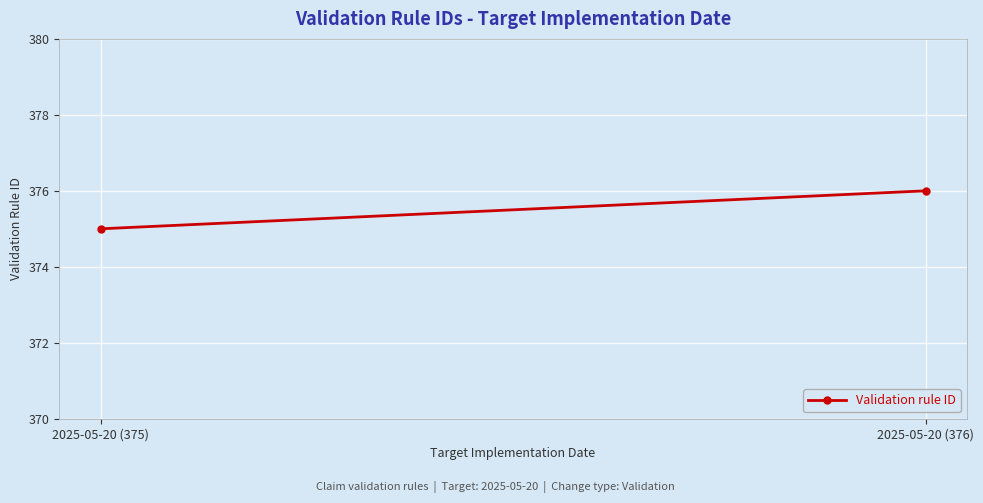

Rank the categories by value from highest to lowest.

2025-05-20 (376), 2025-05-20 (375)